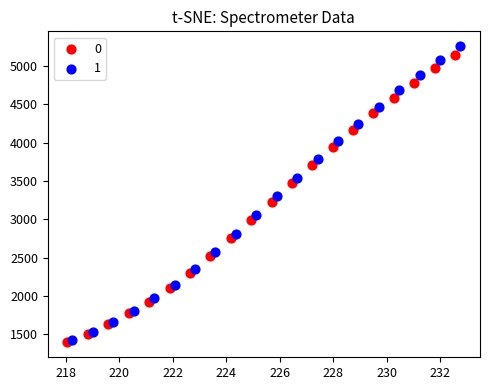

Which series contains the highest Y value?

1